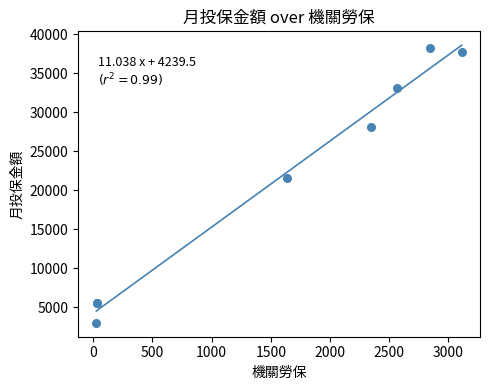

What Y value in the scatter plot is closest to 20600?

21601